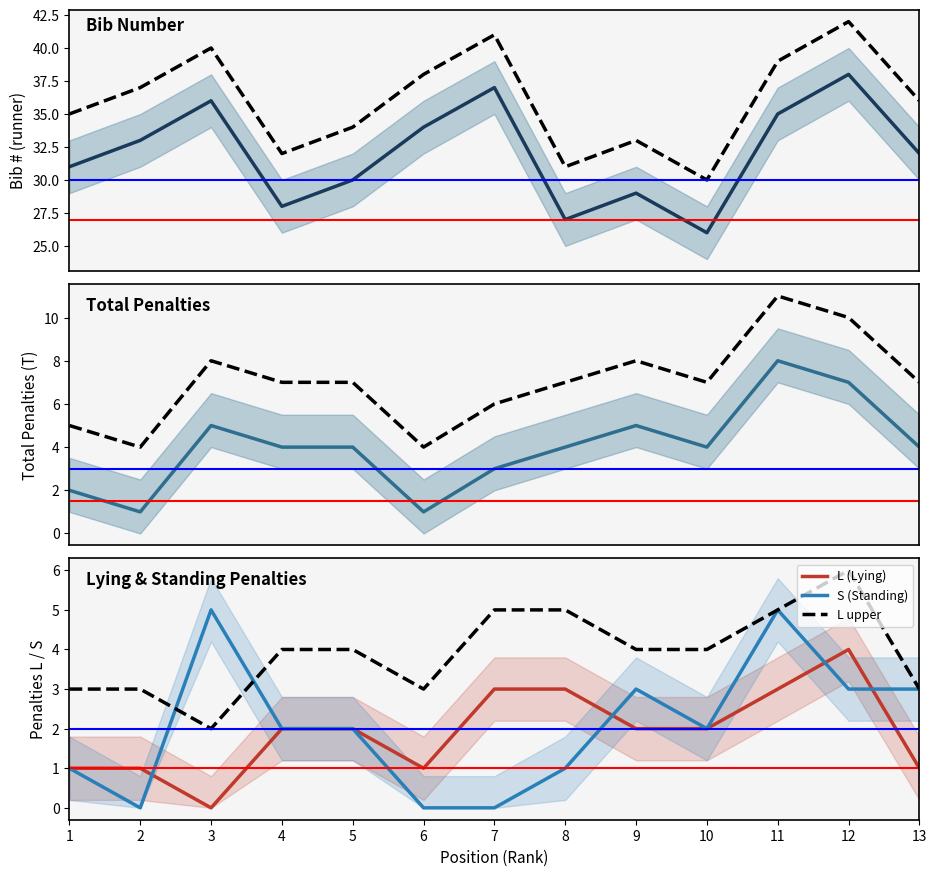

At how many categories does at least one series exceed 15?

13